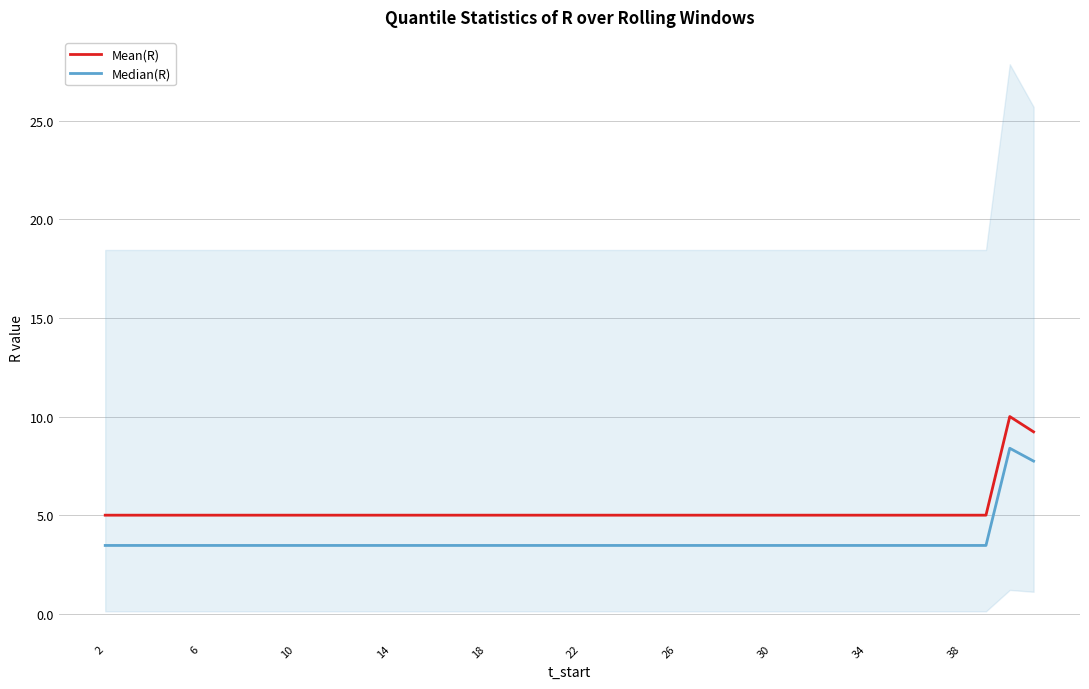

What is the lowest value of the Median(R) series?

3.5